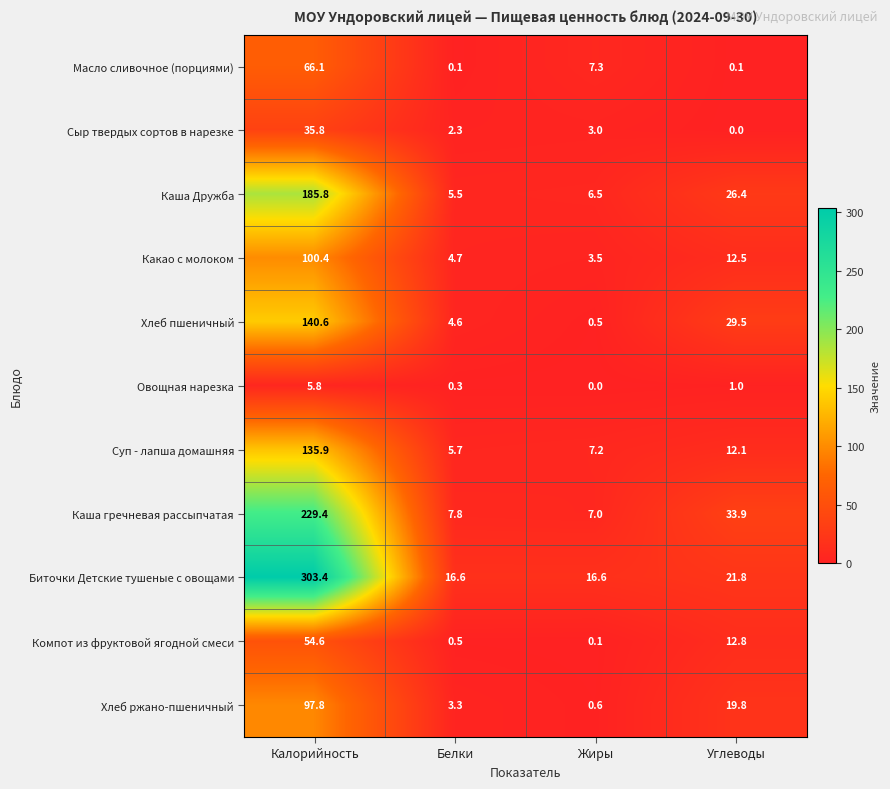

At Жиры, list the series in order from largest to smallest.

Биточки Детские тушеные с овощами, Масло сливочное (порциями), Суп - лапша домашняя, Каша гречневая рассыпчатая, Каша Дружба, Какао с молоком, Сыр твердых сортов в нарезке, Хлеб ржано-пшеничный, Хлеб пшеничный, Компот из фруктовой ягодной смеси, Овощная нарезка